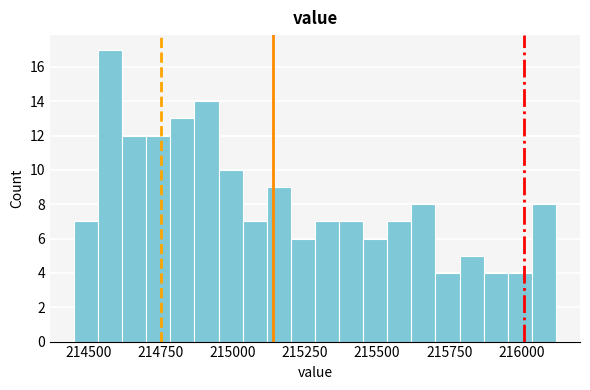

Read against the x-axis, roughly where is the centre of the tallest bar?

214600